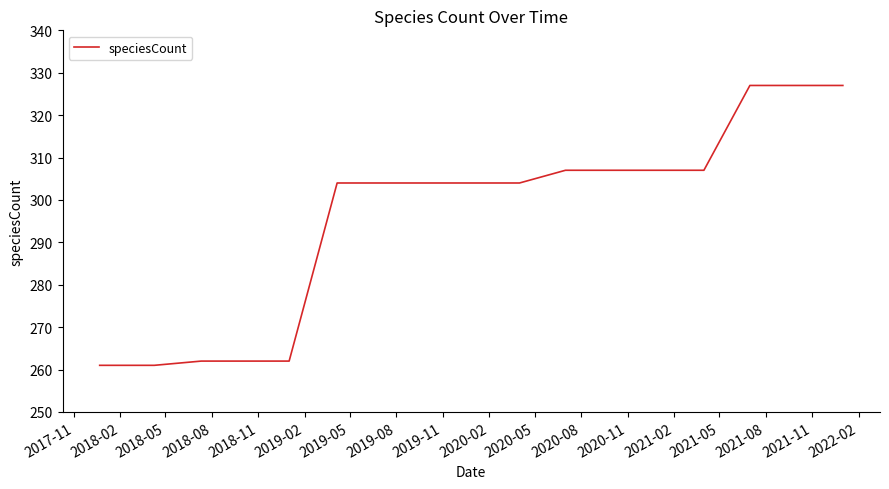

What is the difference between the maximum and minimum values?

66